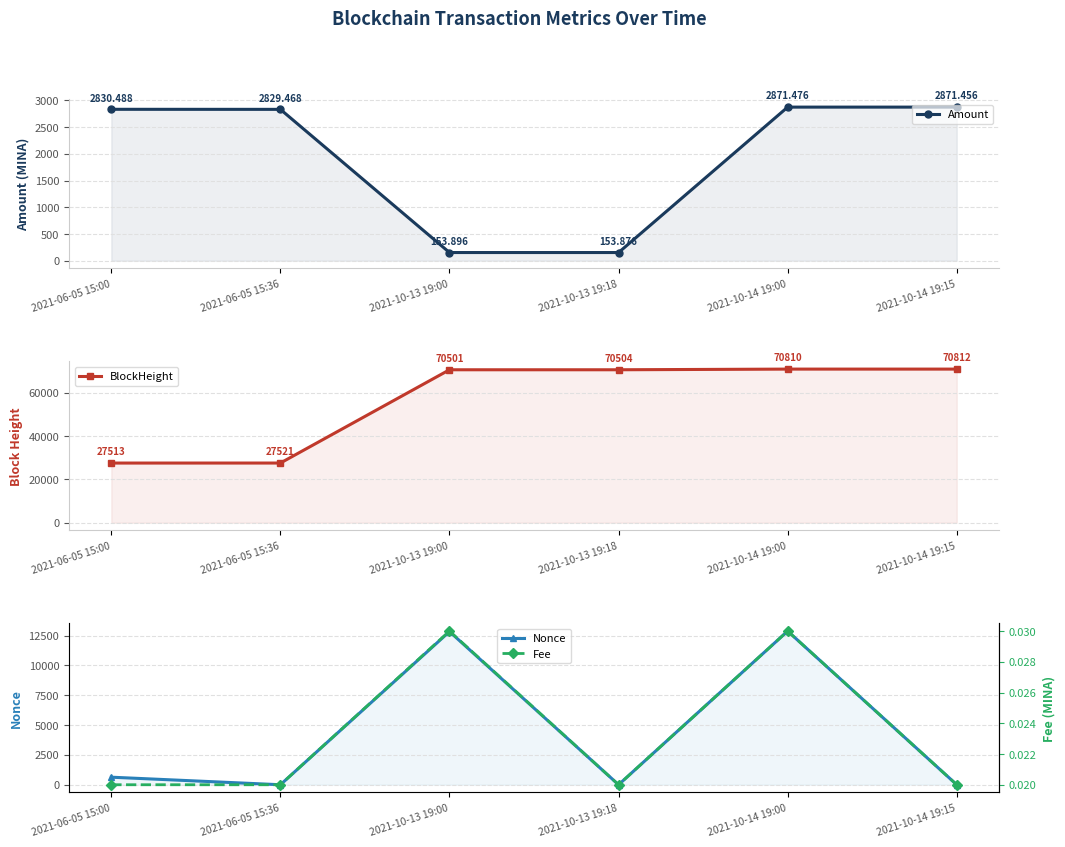

At how many categories does at least one series exceed 37621?

4